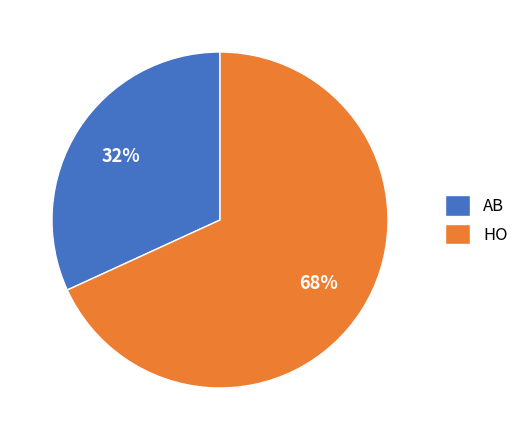

Rank the categories by value from lowest to highest.

AB, HO